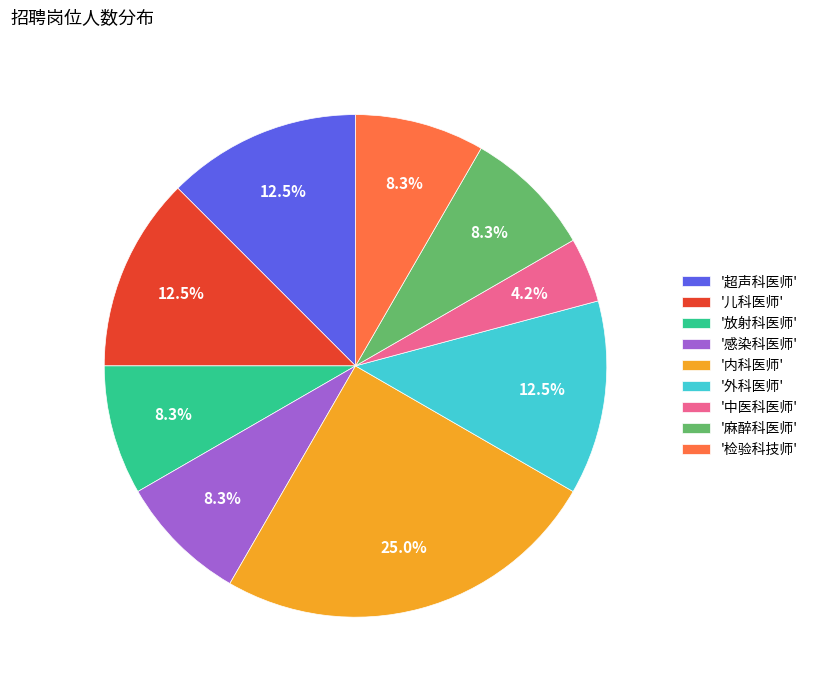

Which slice is the largest?

'内科医师'